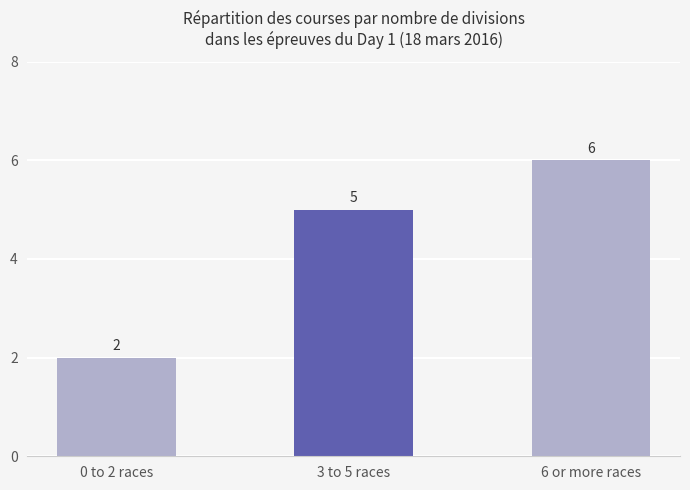

Which has a higher value, 3 to 5 races or 6 or more races?

6 or more races